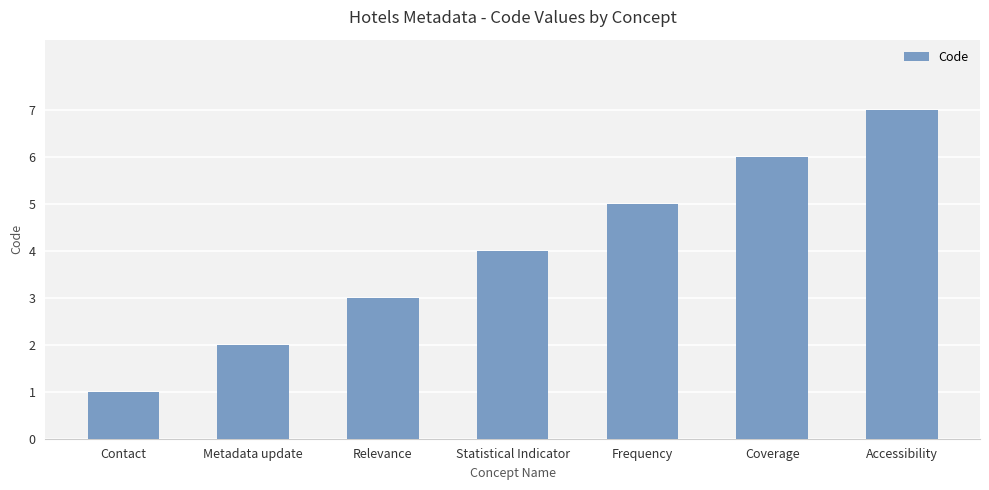

Approximately how many times larger is the value at Relevance compared to Contact?

3.0